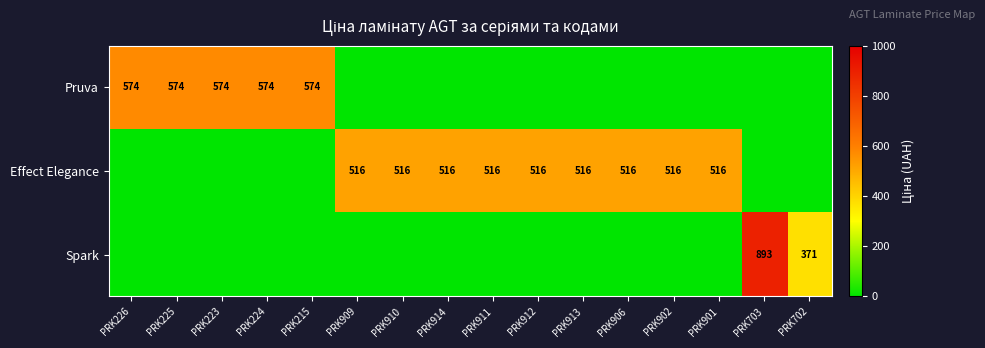

What is the total value across all series at PRK226?

573.5